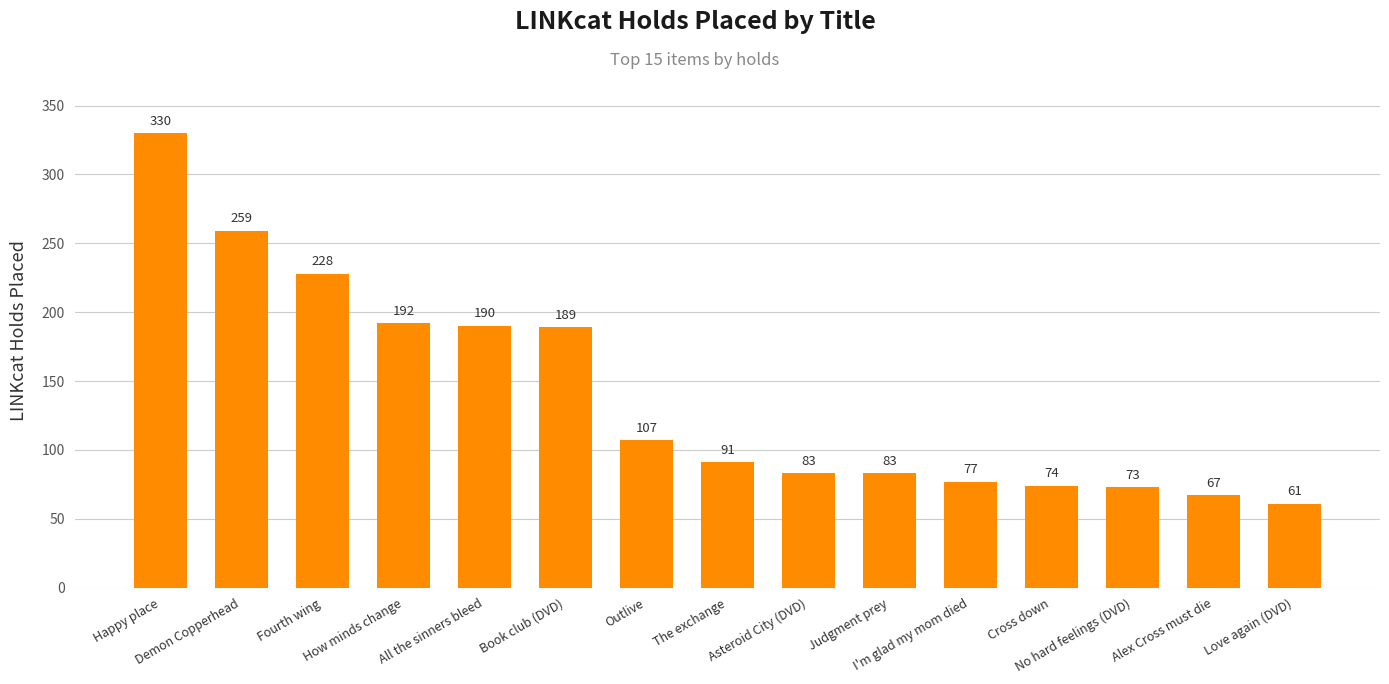

Which category has the lowest value across all series?

Love again (DVD)